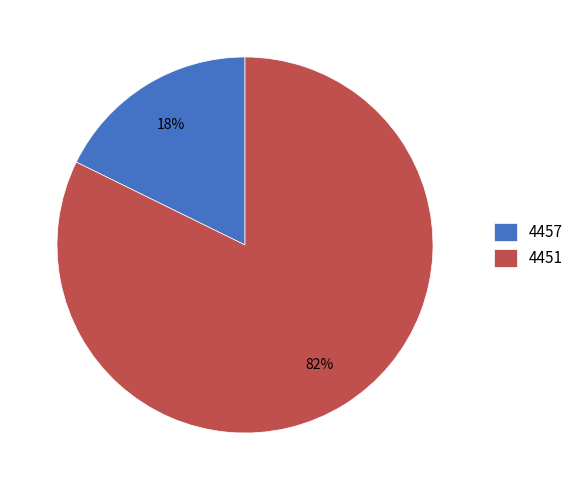

Which slice is the smallest?

4457